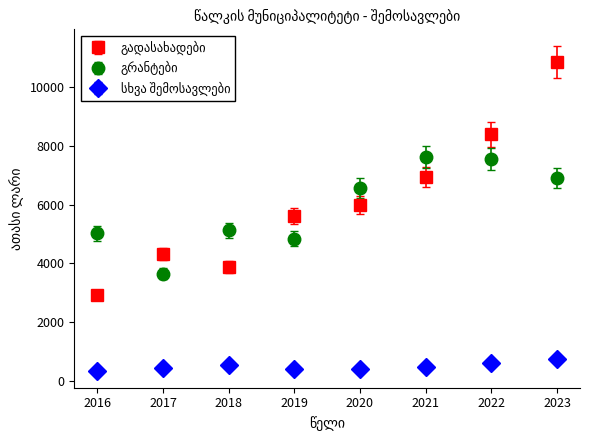

What is the difference between the highest and lowest values at 2023?

10136.1